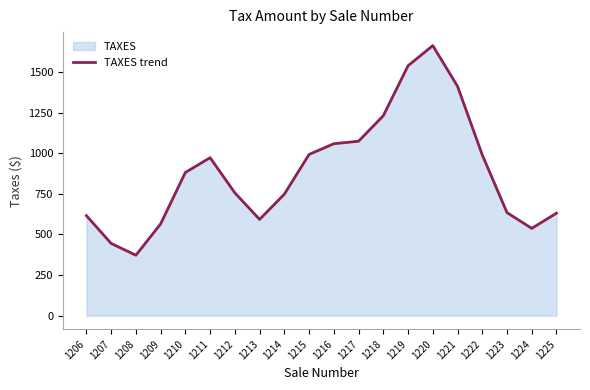

What is the greatest value displayed?

1661.8